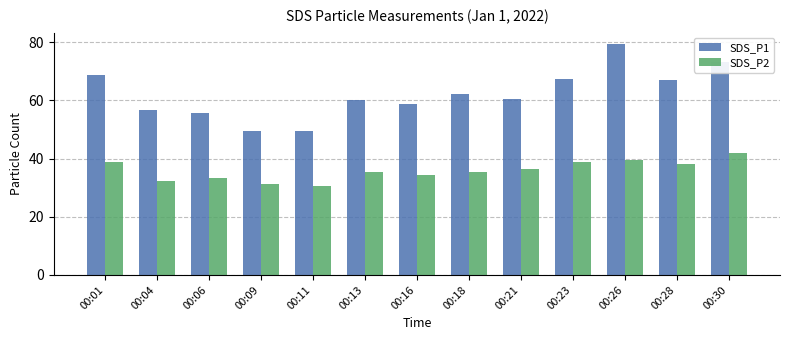

What are all the series names shown in the legend?

SDS_P1, SDS_P2